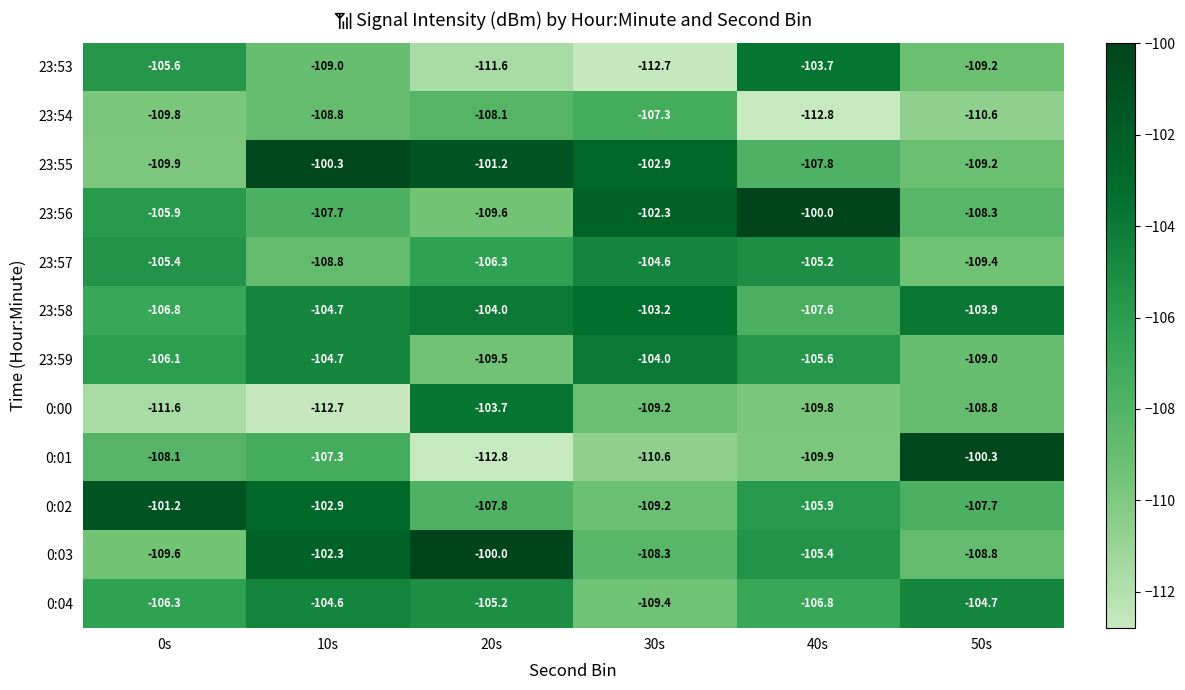

List the labels in order of 0:01 value, smallest first.

20s, 30s, 40s, 0s, 10s, 50s